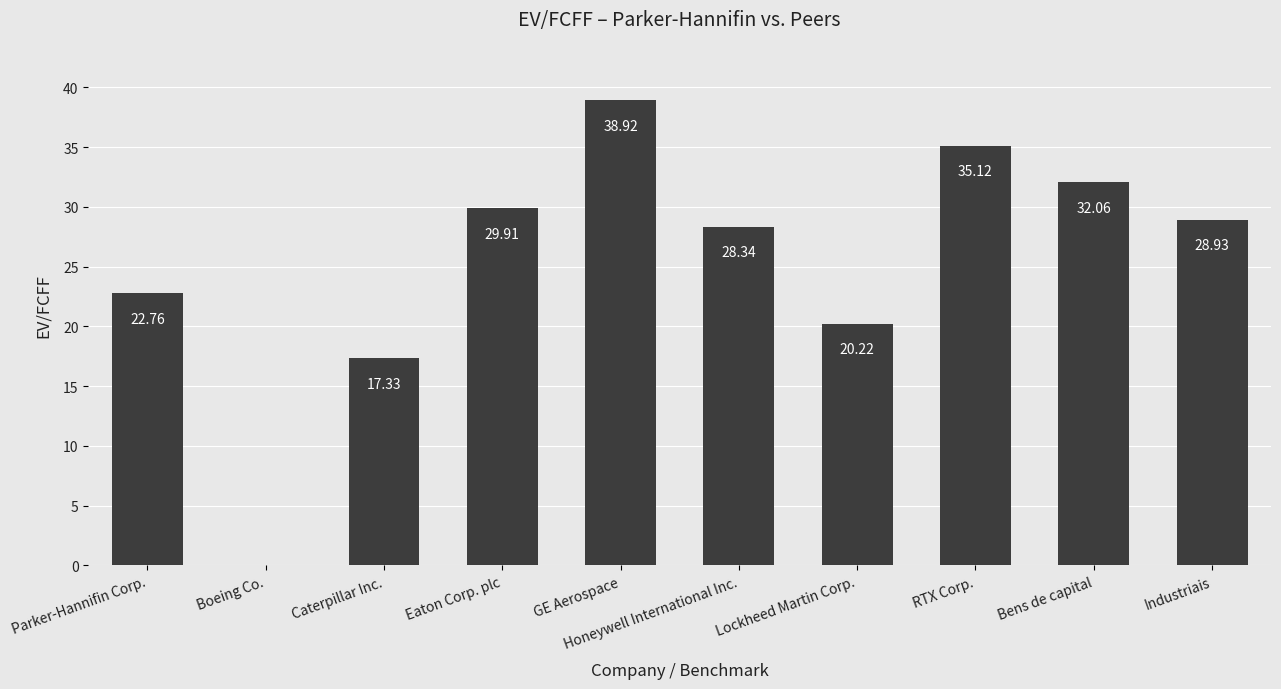

What is the difference between the values at Bens de capital and Boeing Co.?

32.1